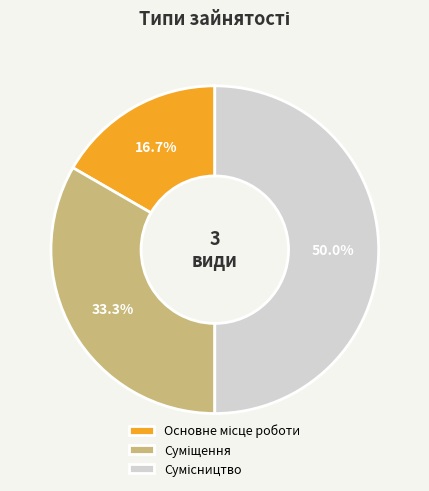

What is the largest slice in the pie chart?

Сумісництво